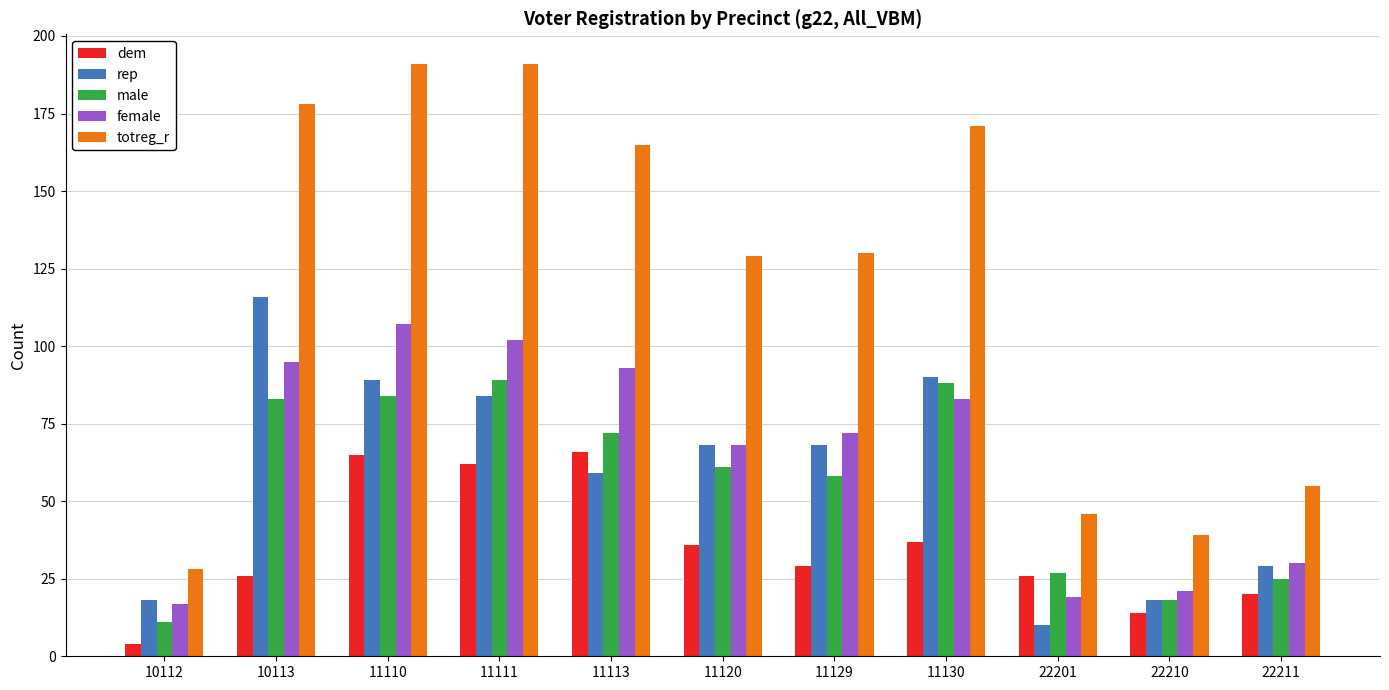

Which series has the largest total across all categories?

totreg_r